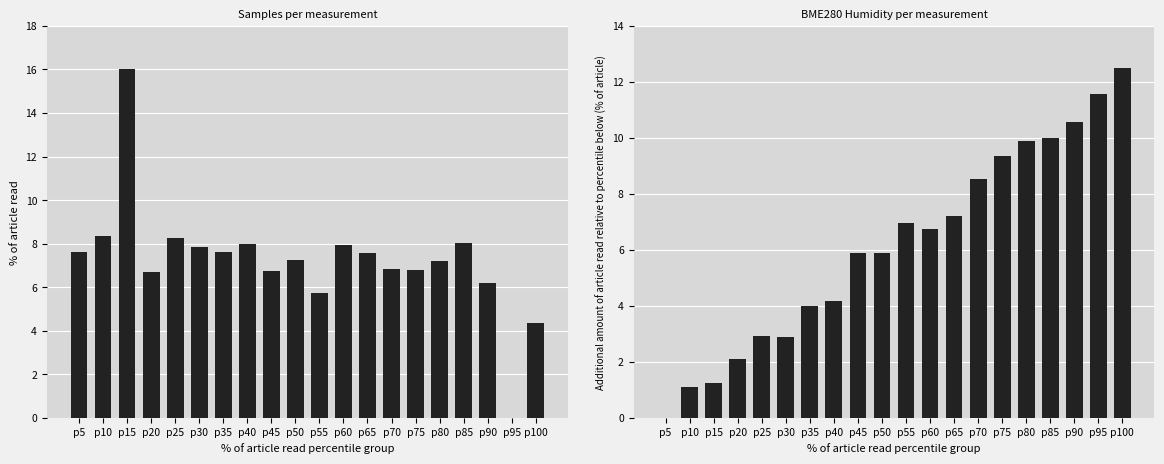

Where is Samples nearest to the value 8?

p85